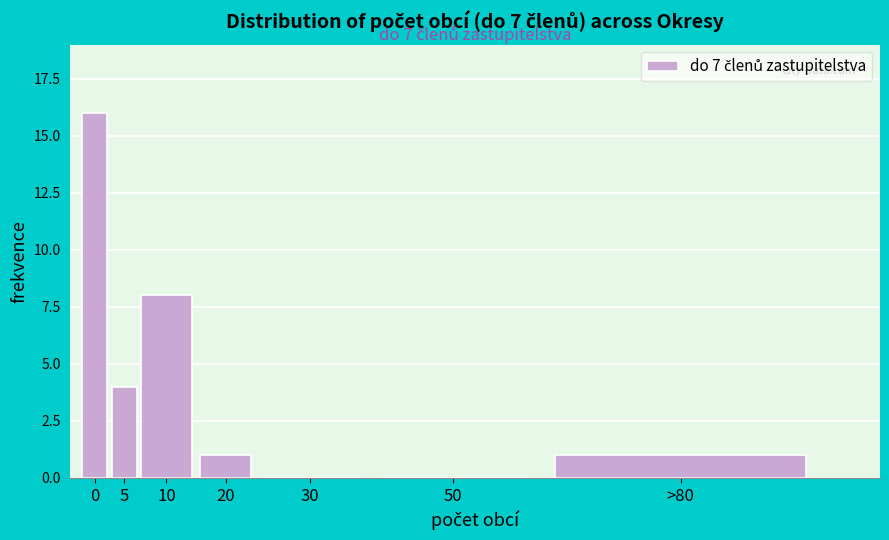

Reading left to right, transcribe all the data shown in this chart.

0=16	5=4	10=8	20=1	30=0	50=0	>80=1